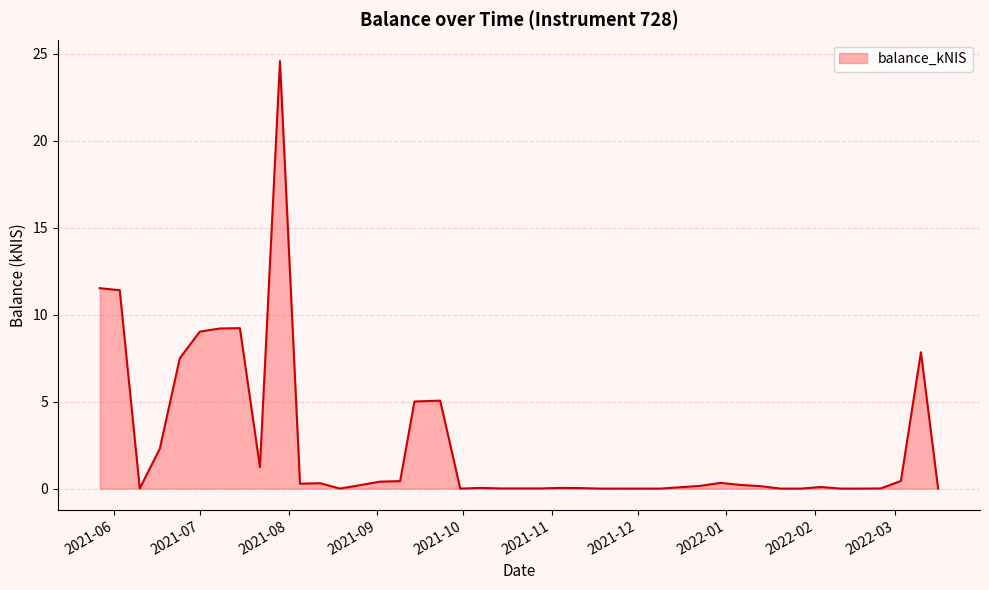

What is the maximum value shown in the chart?

24.6